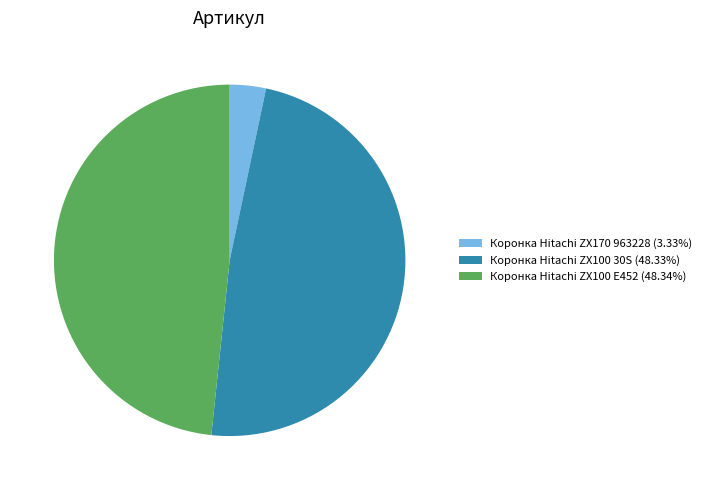

Approximately how many times larger is the value at Коронка Hitachi ZX100 E452 compared to Коронка Hitachi ZX100 30S?

1.0